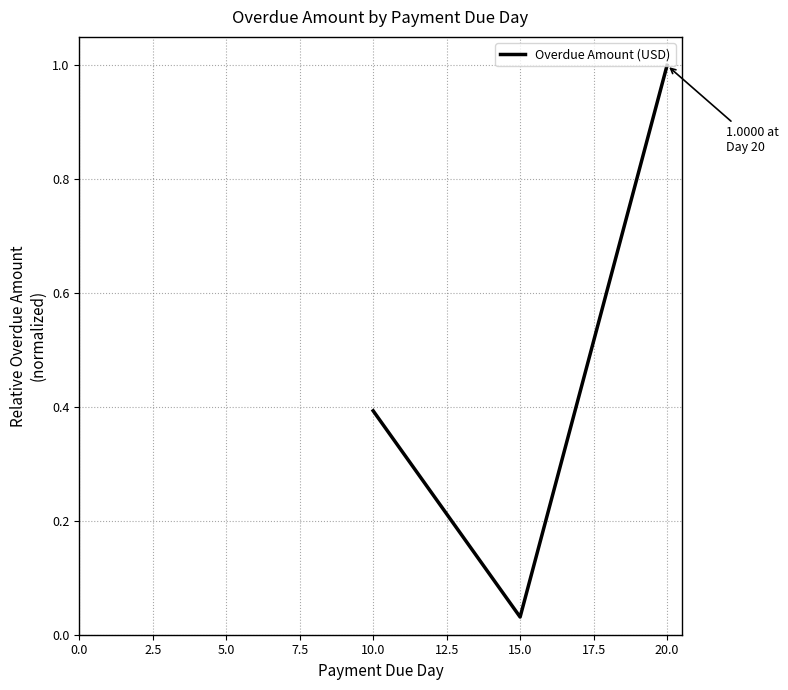

Where is the data nearest to the value 0?

15.0